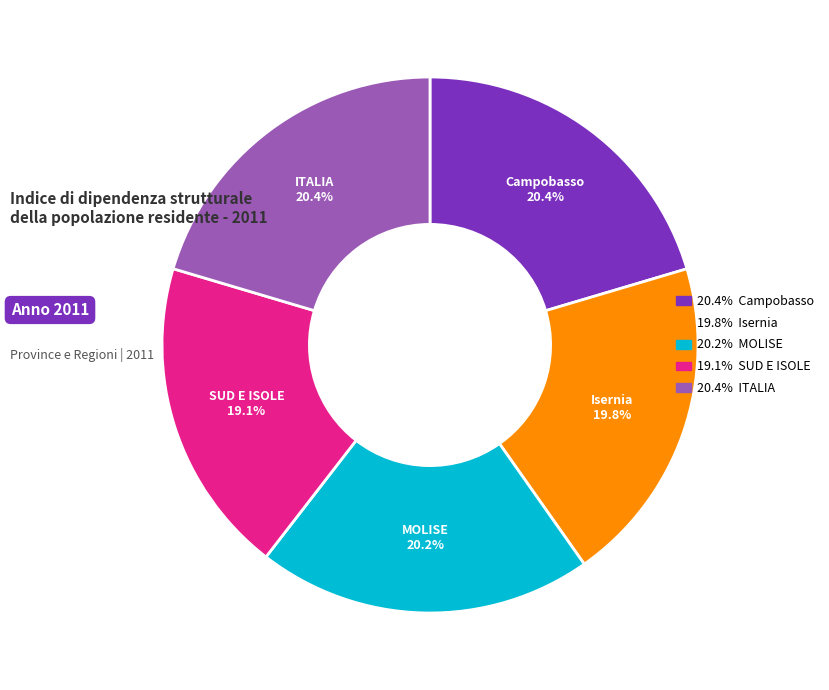

Count the number of slices in the pie.

5